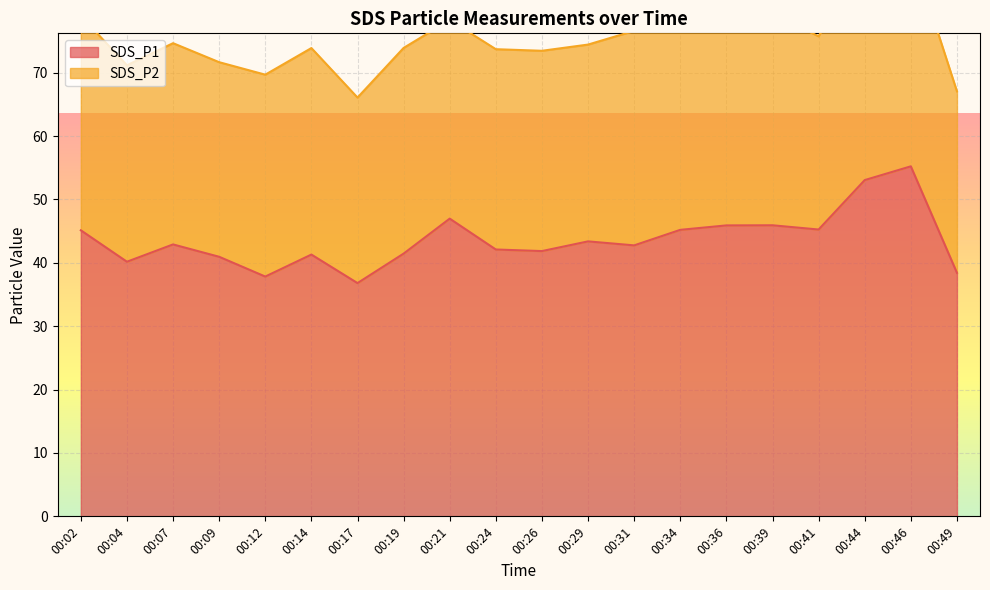

At which category does the data reach its first local valley?

00:04